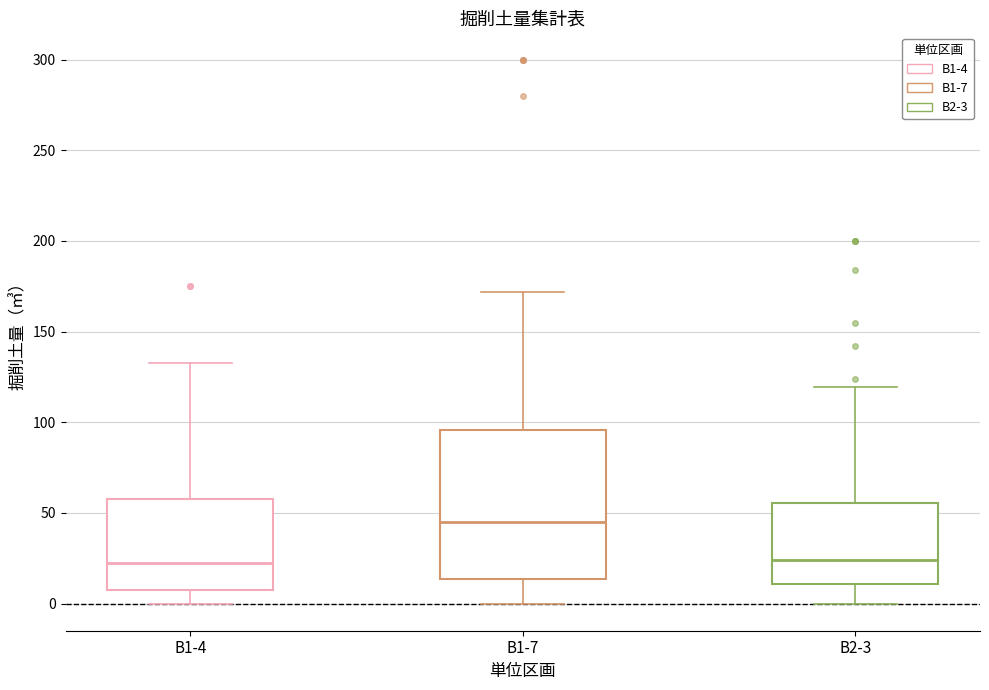

Reading left to right, read every box against the y-axis: the position of its median line, the range the box covers, and the ends of its whiskers. The values are not printed on the chart, so give them approximately, as read against the axis.

B1-4: median 25, box 5 to 60, whiskers 0 to 135
B1-7: median 45, box 15 to 95, whiskers 0 to 170
B2-3: median 25, box 10 to 55, whiskers 0 to 120